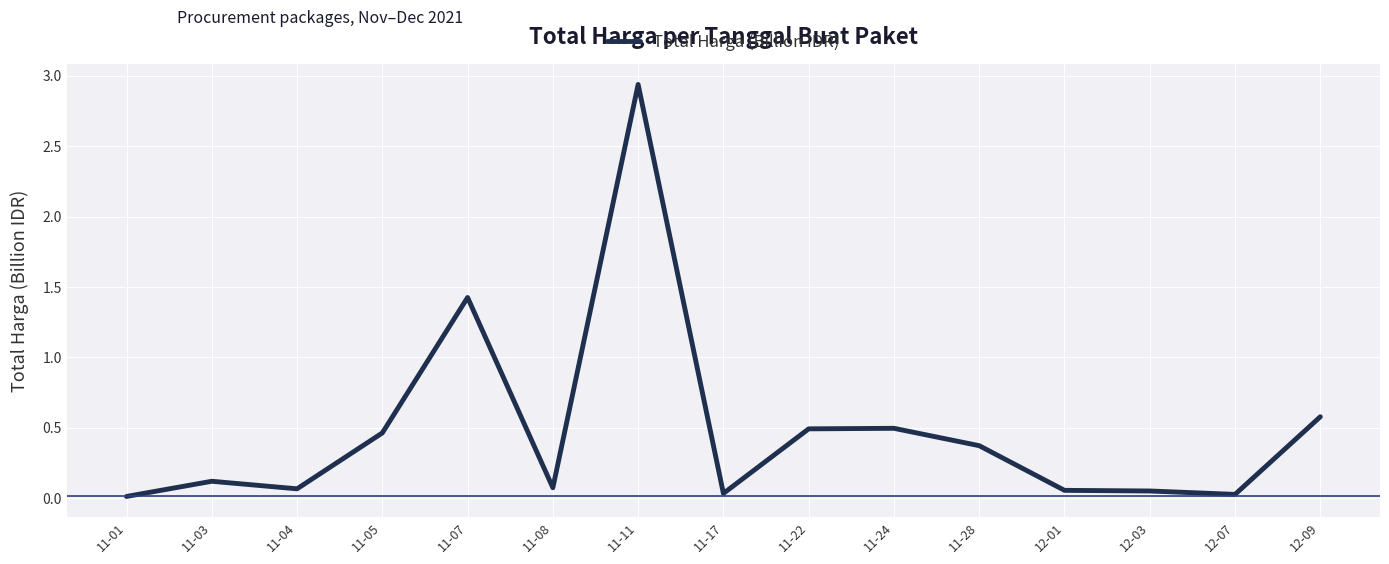

What is the difference between the values at 12-09 and 11-07?

0.8